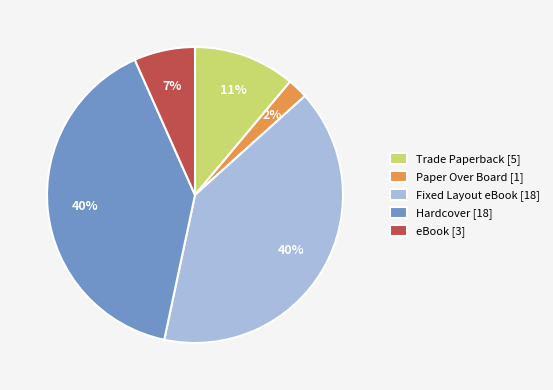

Count the number of slices in the pie.

5